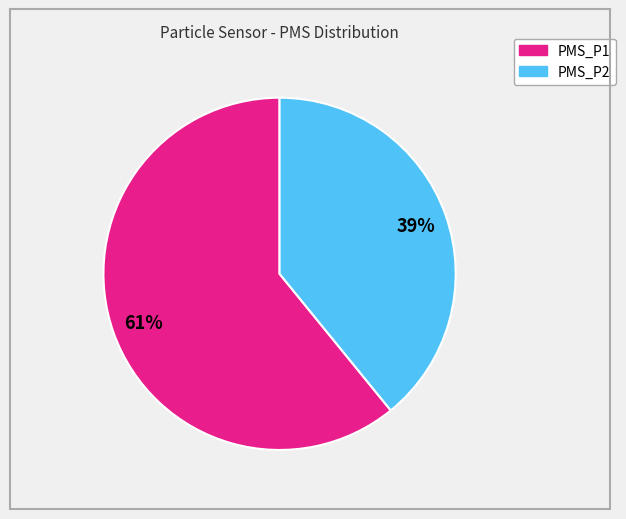

Combined, do PMS_P1 and PMS_P2 account for over 50%?

Yes